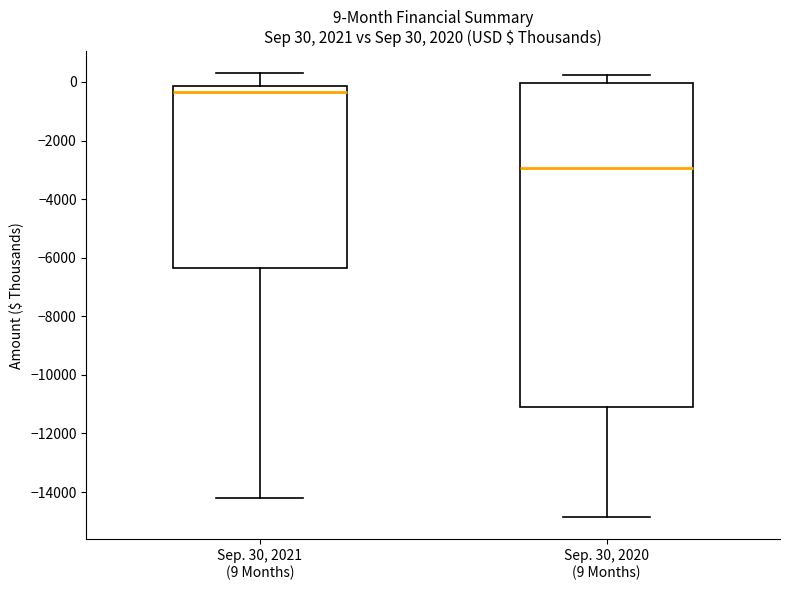

Which box is the tallest, from its lower edge to its upper edge?

Sep. 30, 2020 (9 Months)